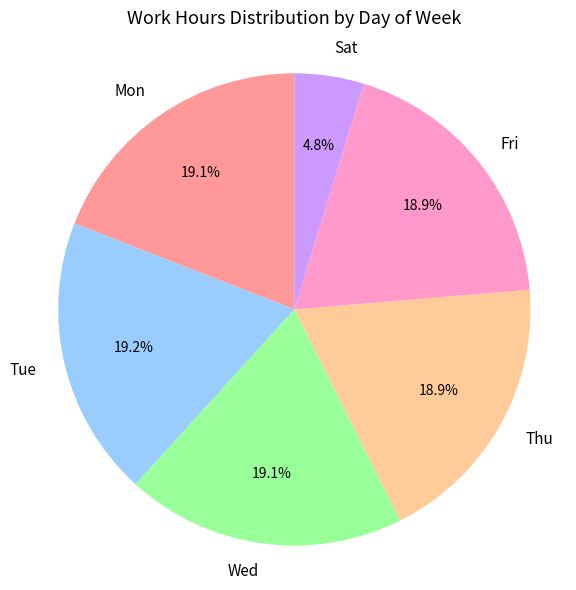

Count the number of slices in the pie.

6